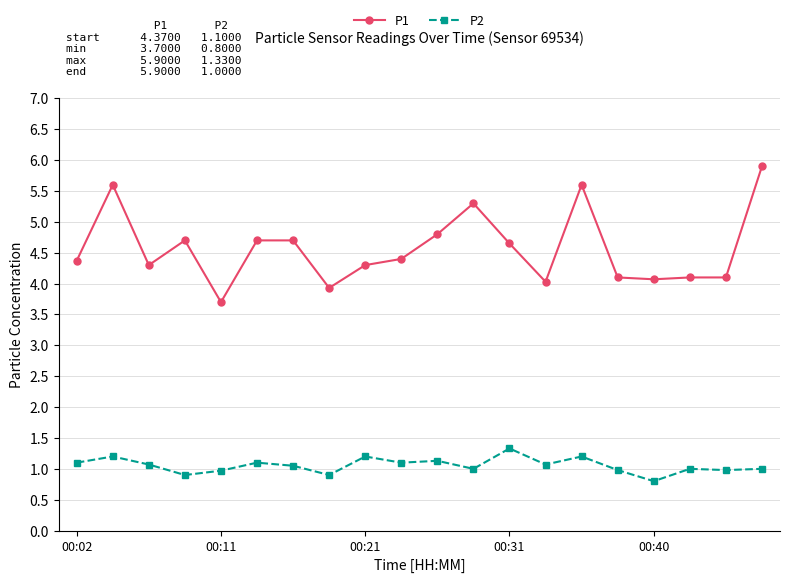

Which series has the largest total across all categories?

P1